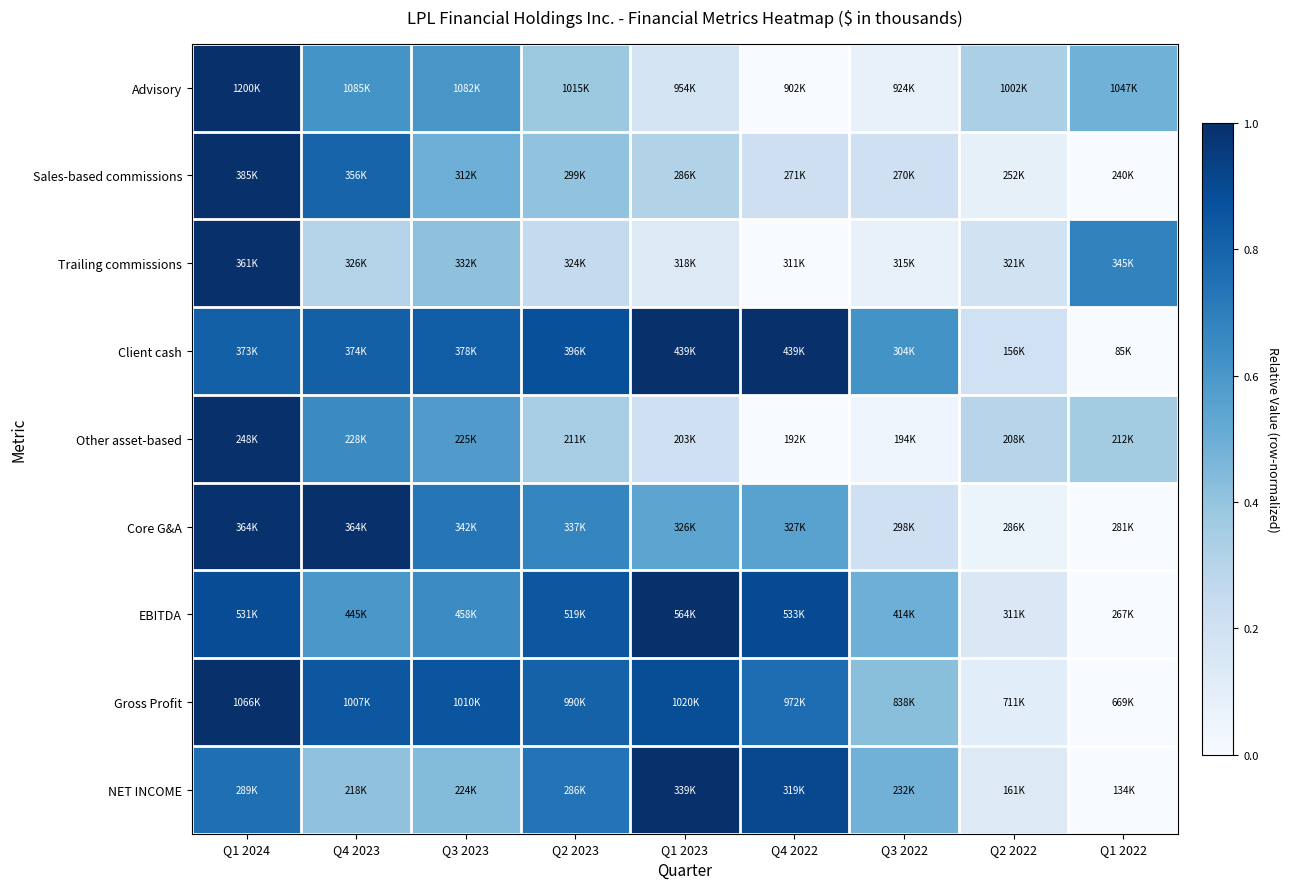

Which category has the lowest value across all series?

Q4 2022